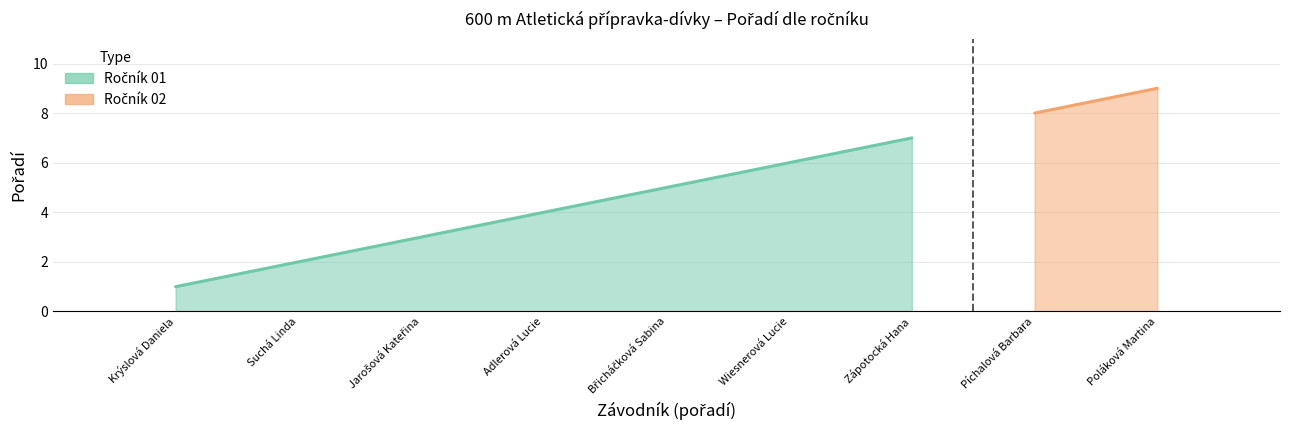

What is the average value?

4